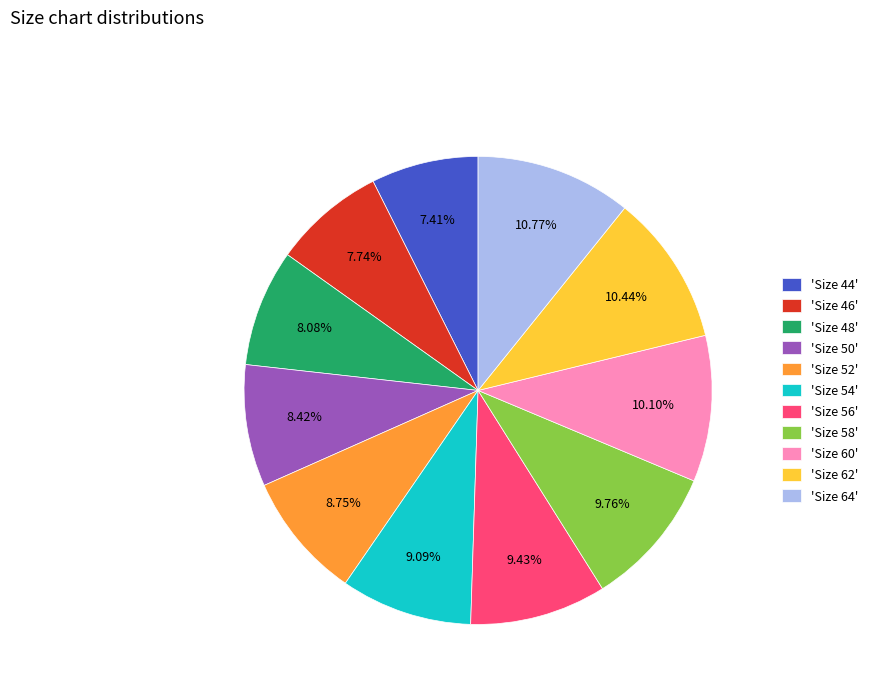

Do 'Size 62' and 'Size 60' together represent more than half of the pie?

No